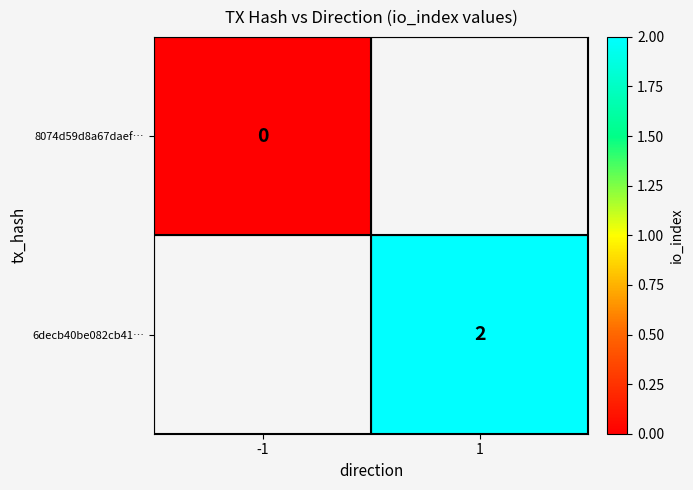

What is the maximum value shown in the chart?

2.0